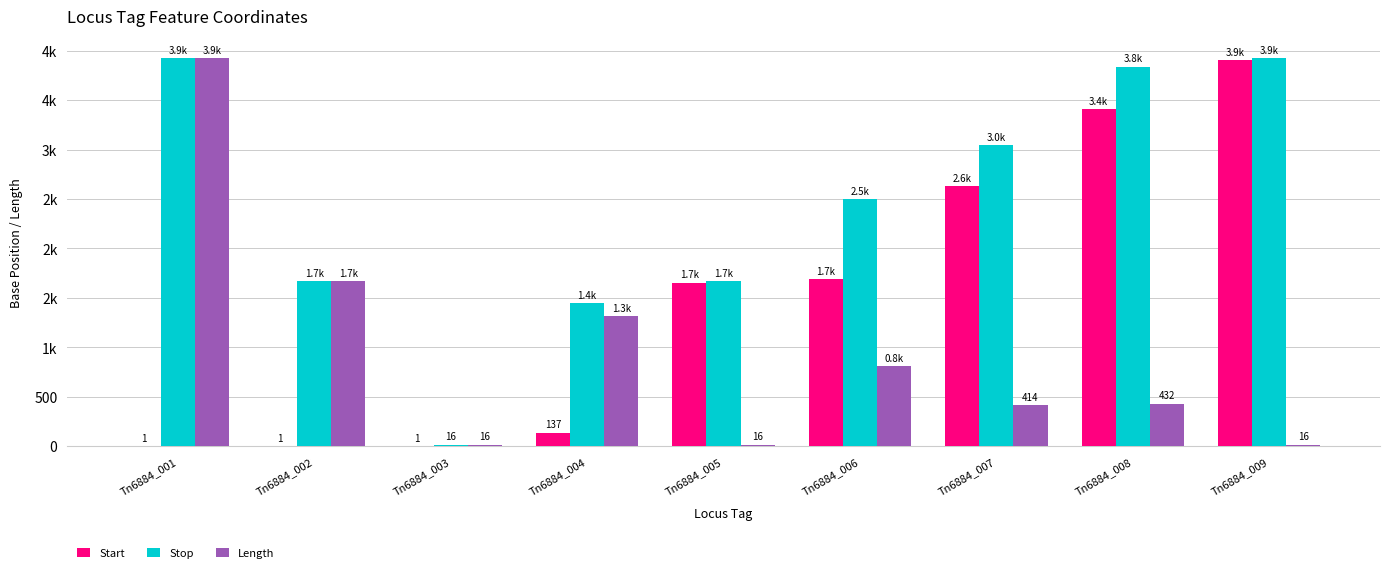

Are the bars grouped side by side (vs. stacked)?

Yes